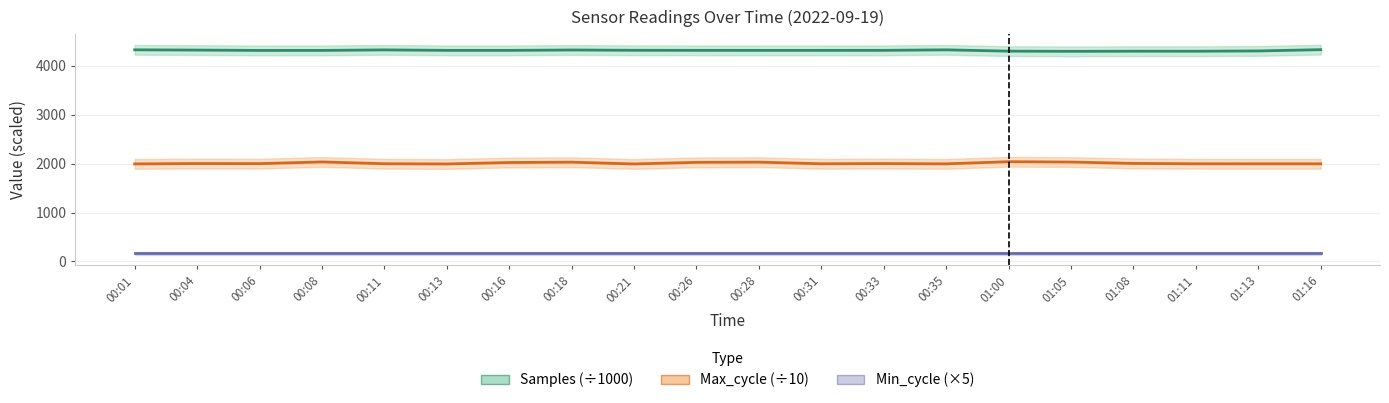

What is the maximum value for Max_cycle (÷10)?

2040.4